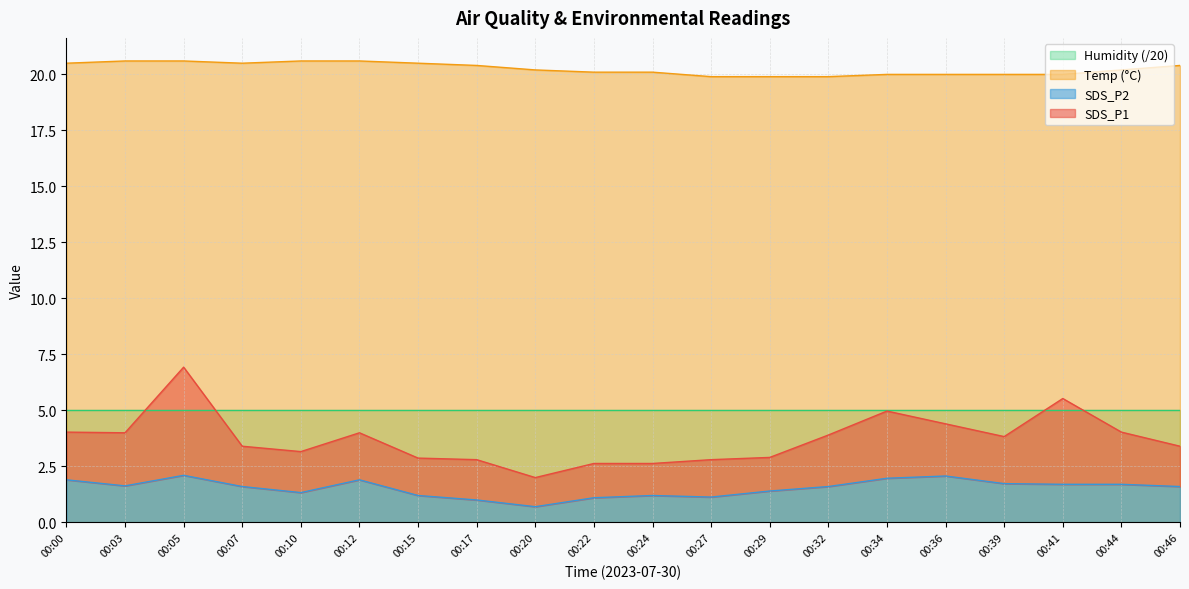

Where does the Temp series first go above 20?

00:00